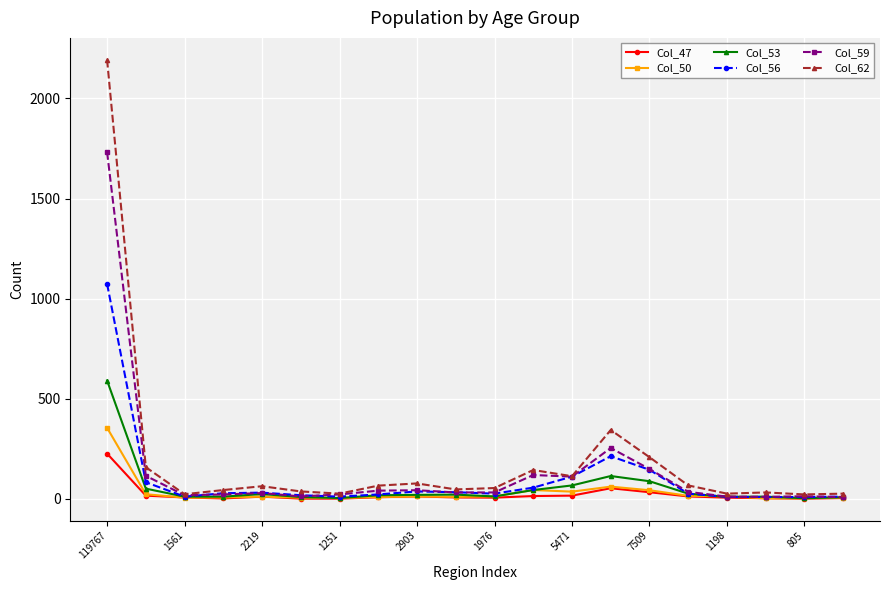

True or false: Col_50 has more than 0 points higher than both neighbors.

True